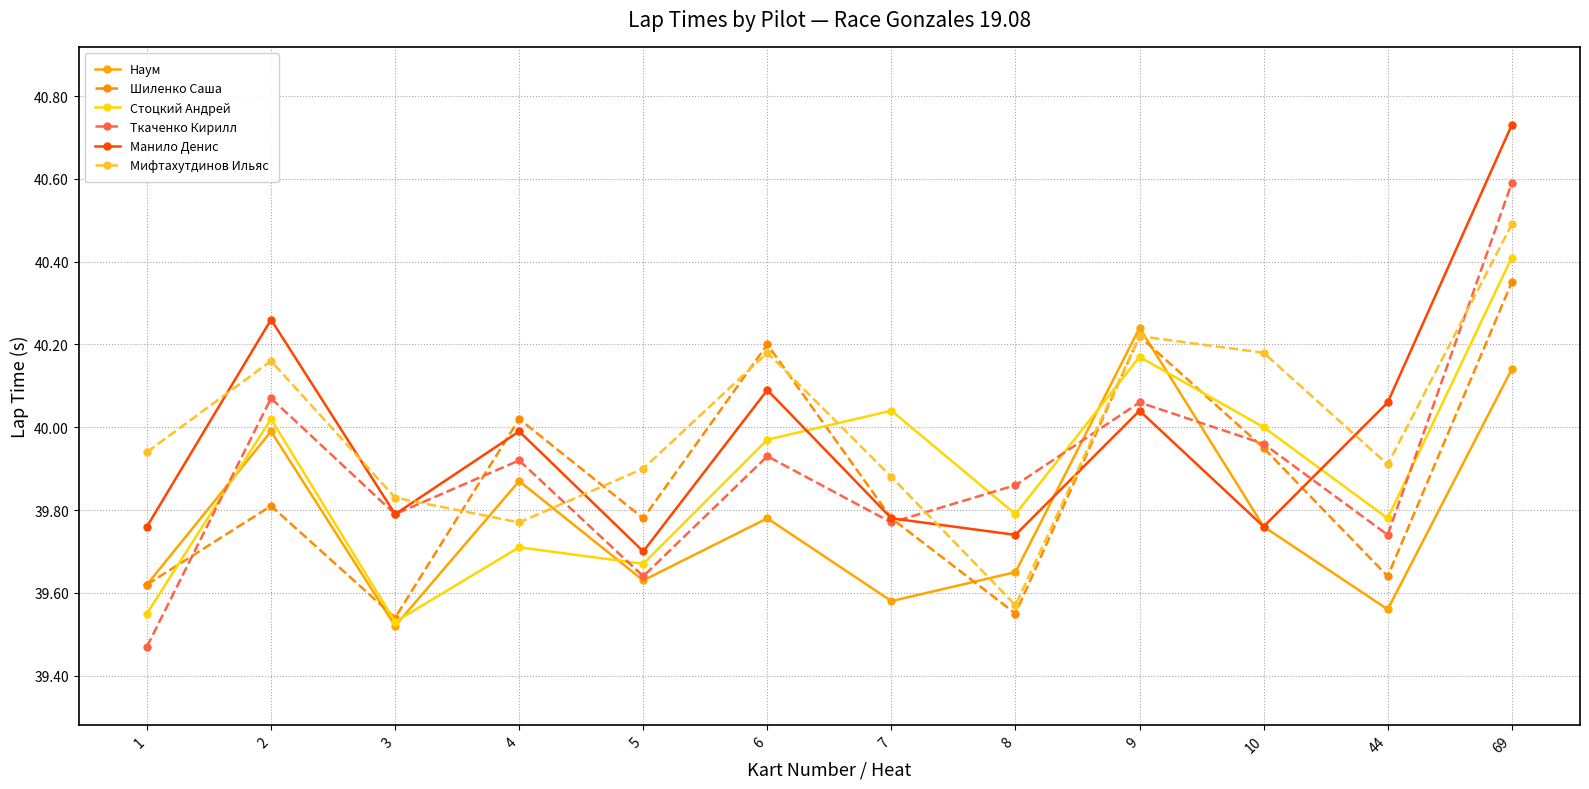

At which category is the sum across all series the highest?

69